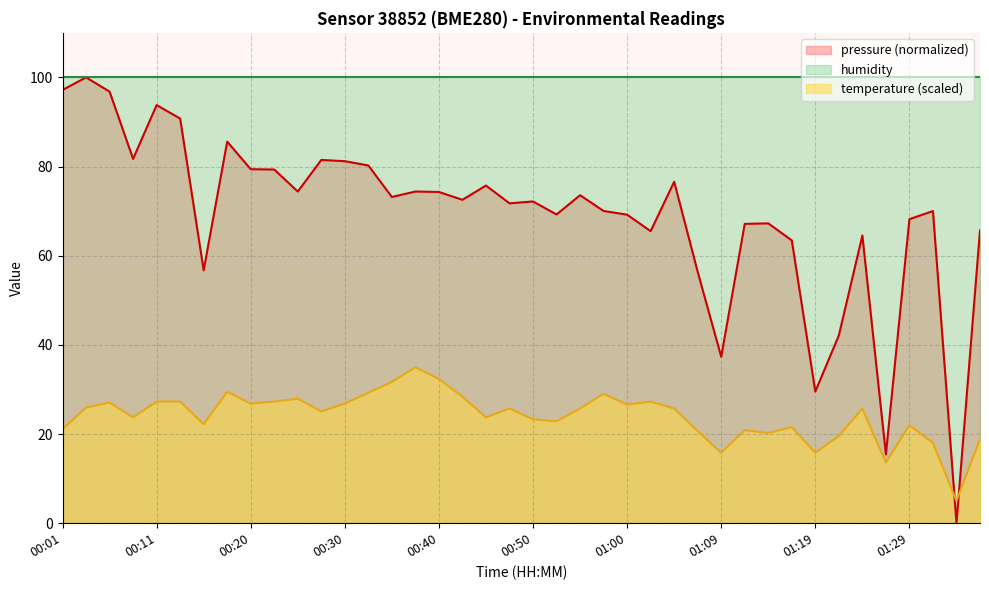

After their last crossing, which series has the higher values: pressure or temperature?

pressure